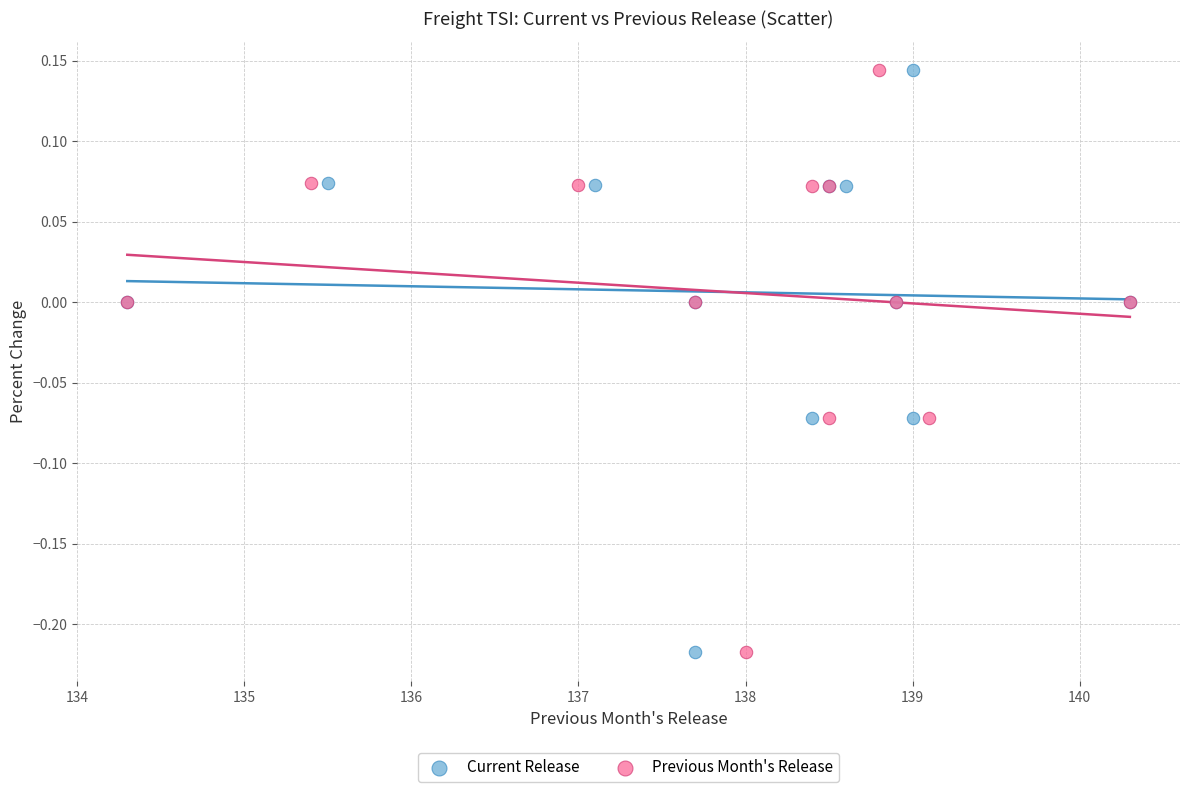

What are all the series names shown in the legend?

Current Release, Previous Month's Release